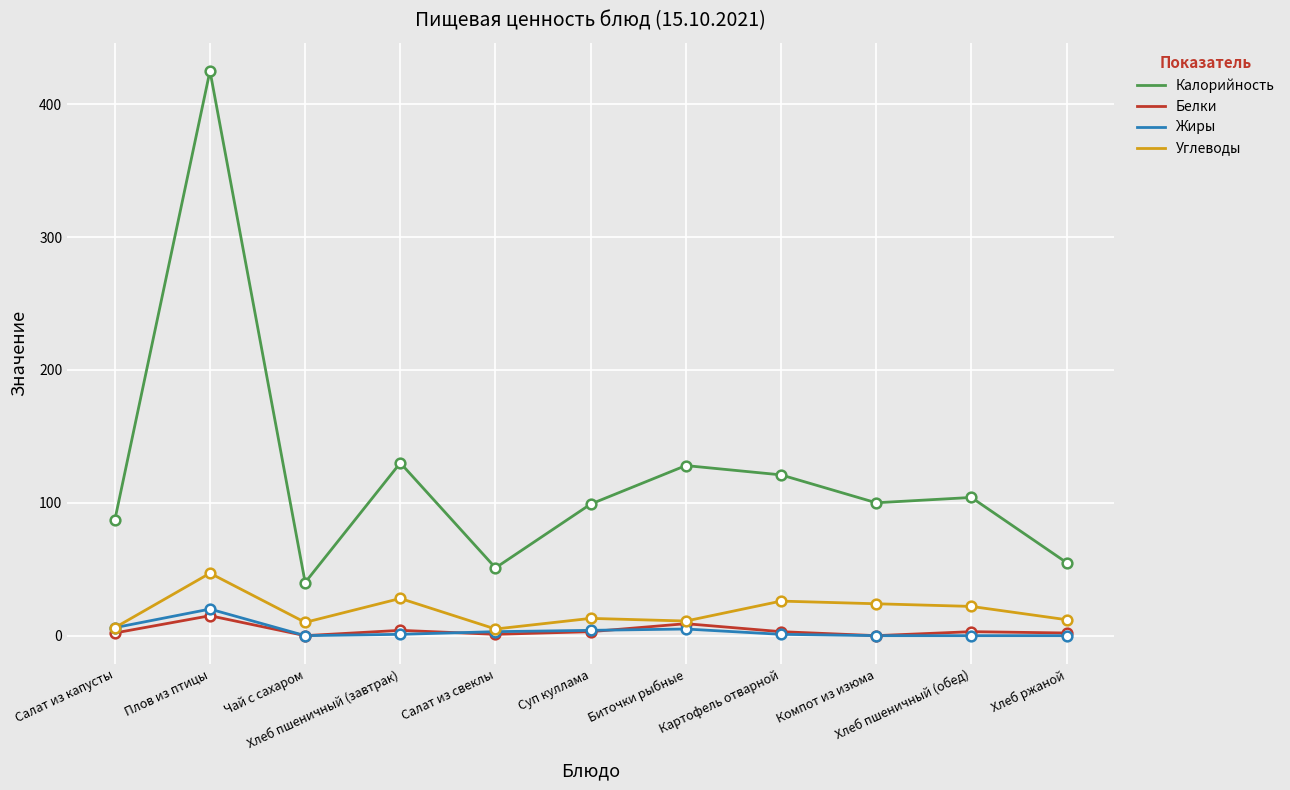

What is the maximum value for Жиры?

20